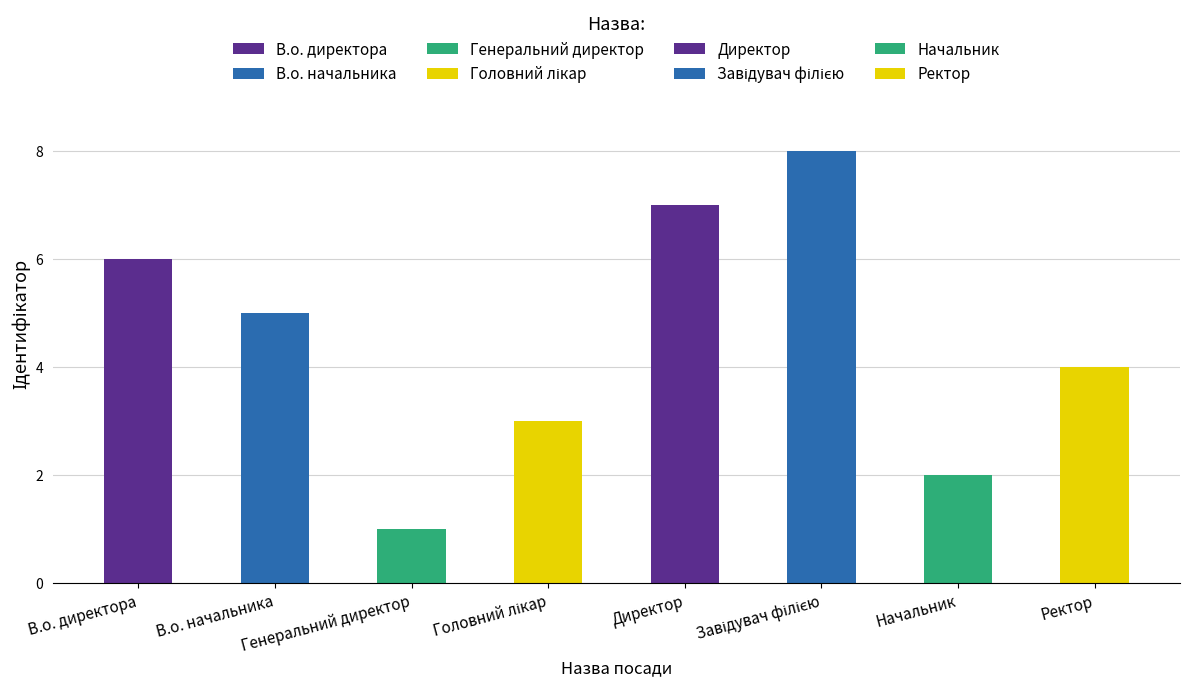

True or false: the data shows 2 at Ректор.

False